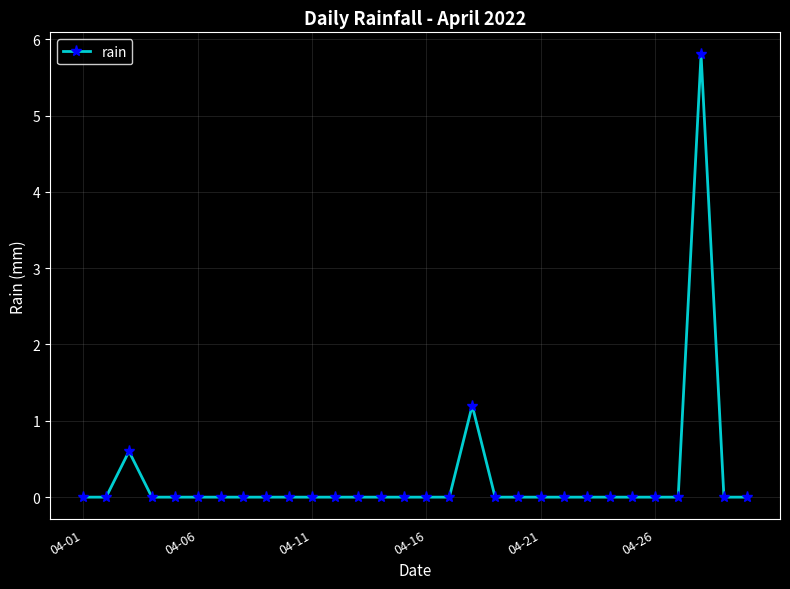

What is the value of the 18th point from the left?

1.2